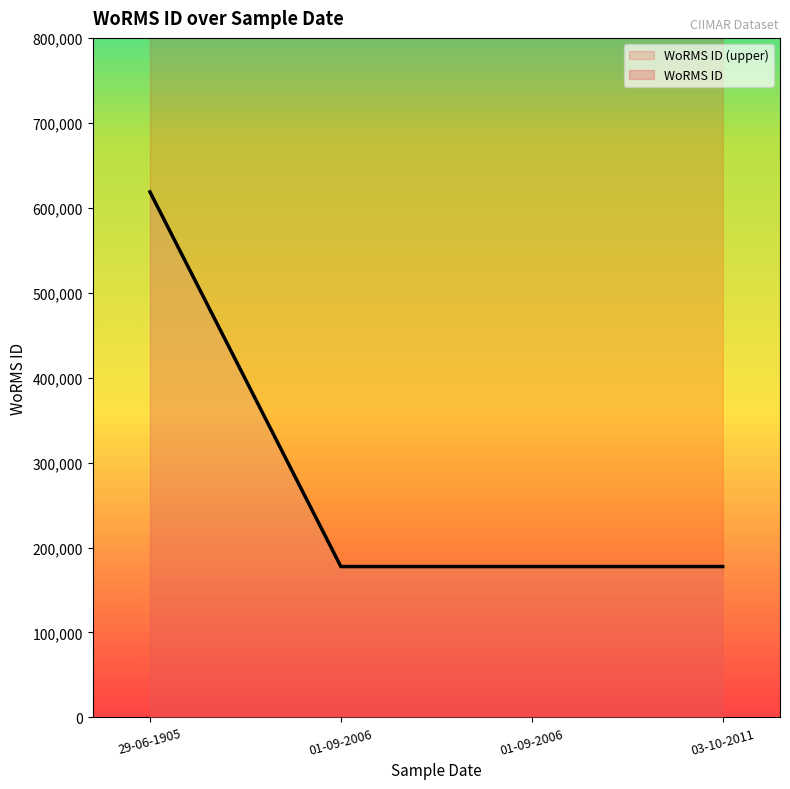

True or false: the data shows 314467 at 03-10-2011.

False